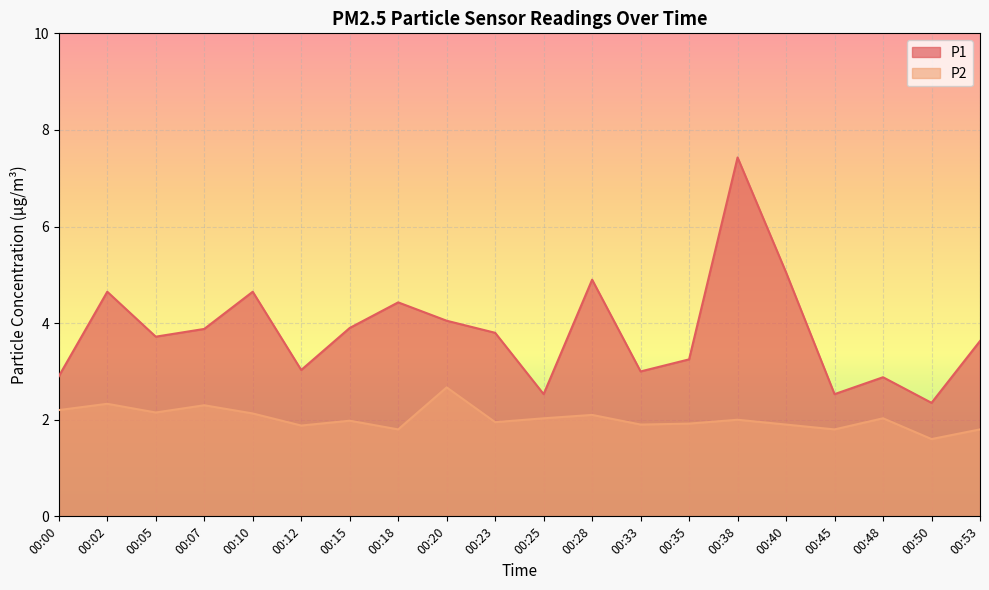

True or false: P1 and P2 cross at least once.

False